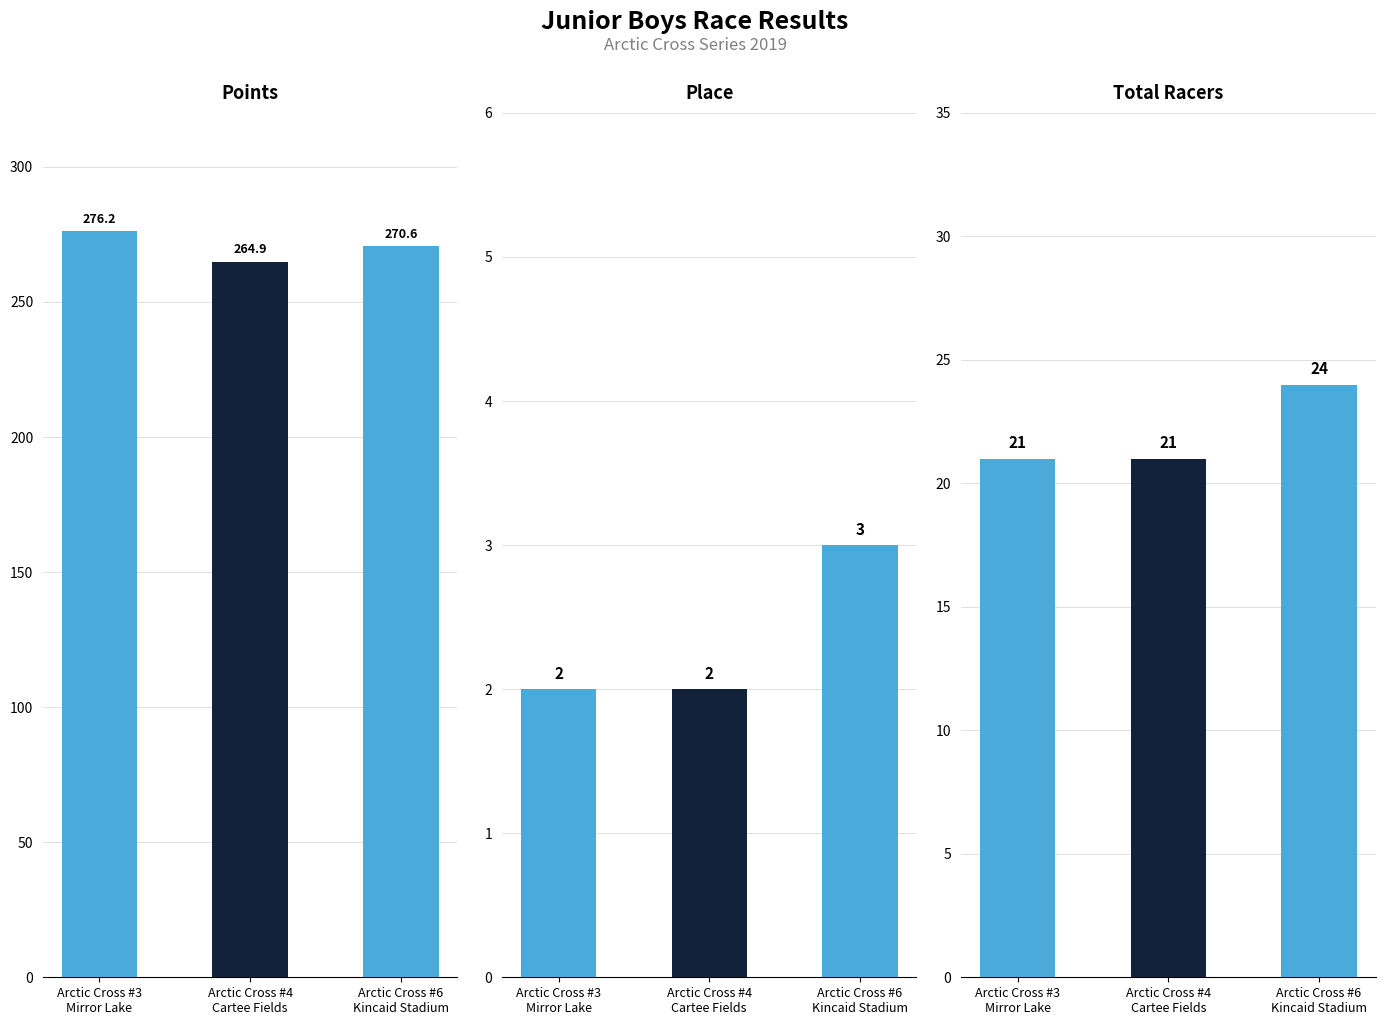

Reading right to left, what are all the values shown in this chart?

Points: Arctic Cross #6
Kincaid Stadium=270.6	Arctic Cross #4
Cartee Fields=264.9	Arctic Cross #3
Mirror Lake=276.2
Place: Arctic Cross #6
Kincaid Stadium=3.0	Arctic Cross #4
Cartee Fields=2.0	Arctic Cross #3
Mirror Lake=2.0
Total Racers: Arctic Cross #6
Kincaid Stadium=24.0	Arctic Cross #4
Cartee Fields=21.0	Arctic Cross #3
Mirror Lake=21.0